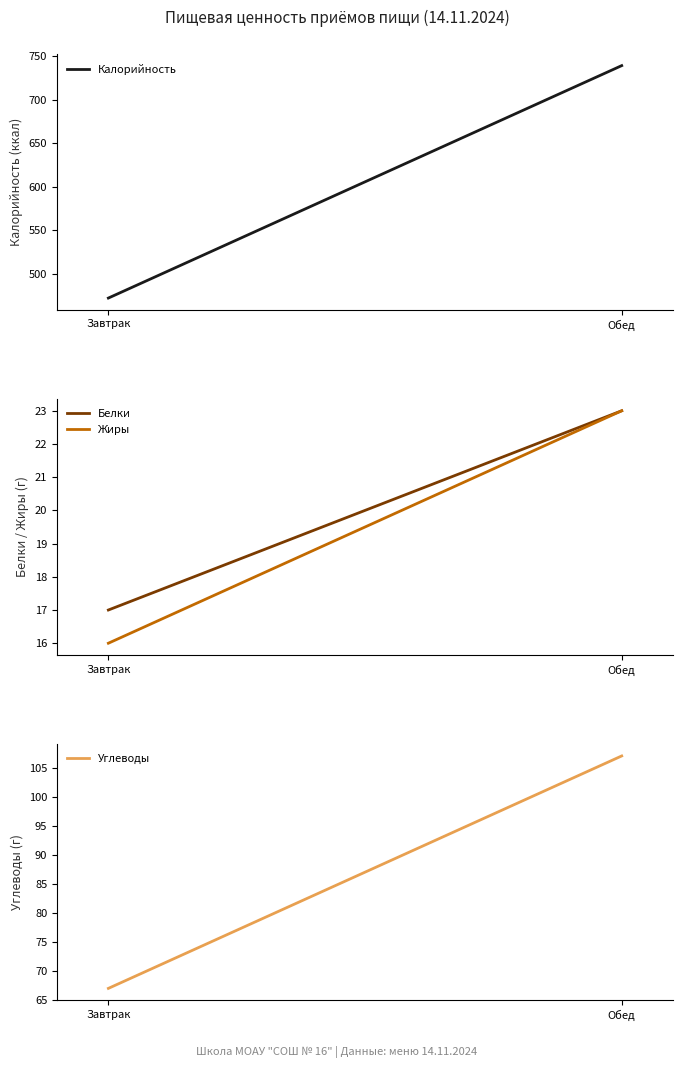

True or false: Калорийность has a value of 739 at Обед.

True